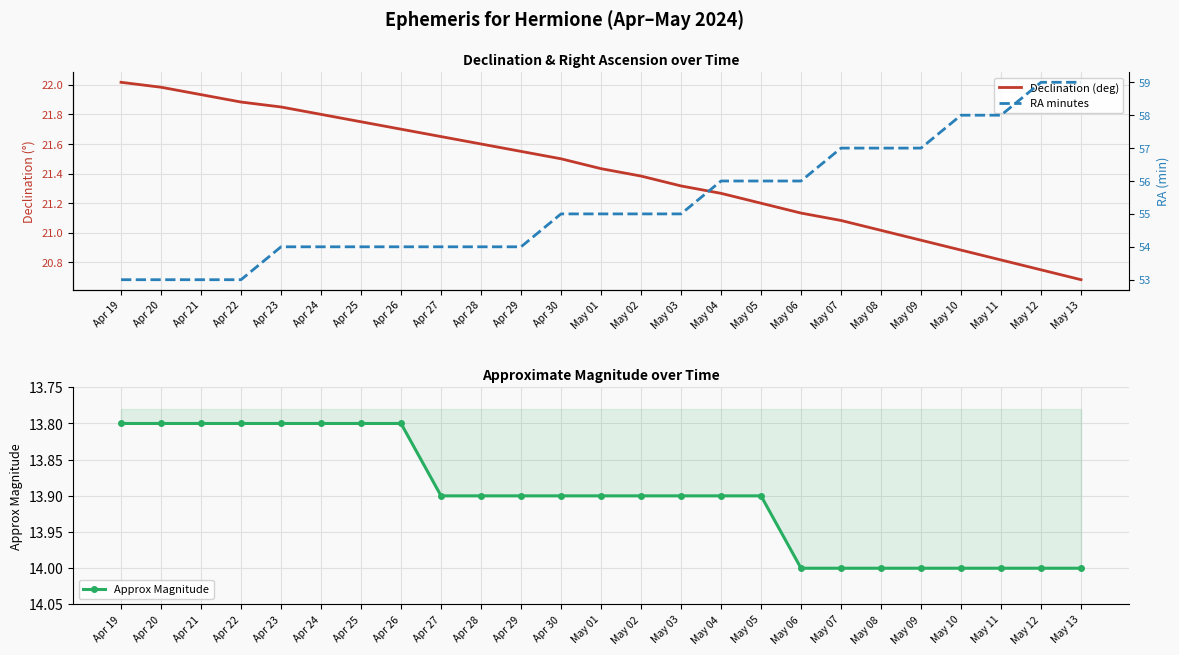

Which label corresponds to the largest value in the chart?

May 12